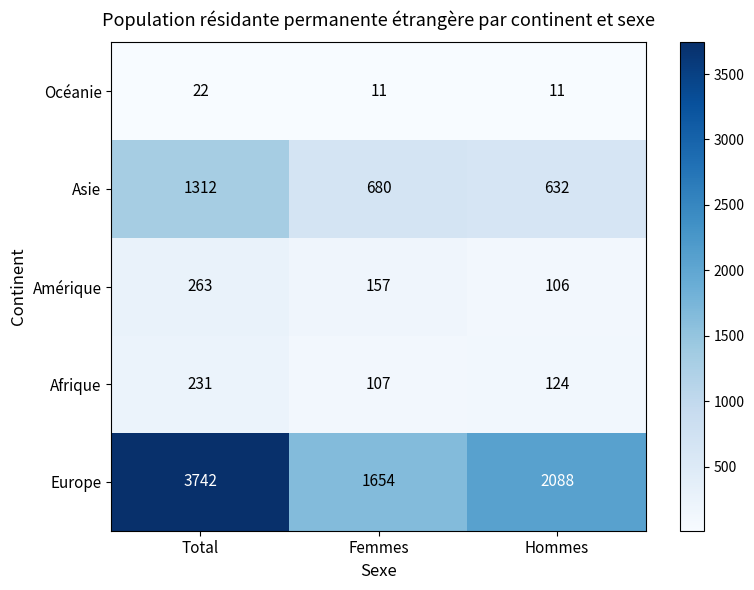

Which series has the largest range (max minus min)?

Europe